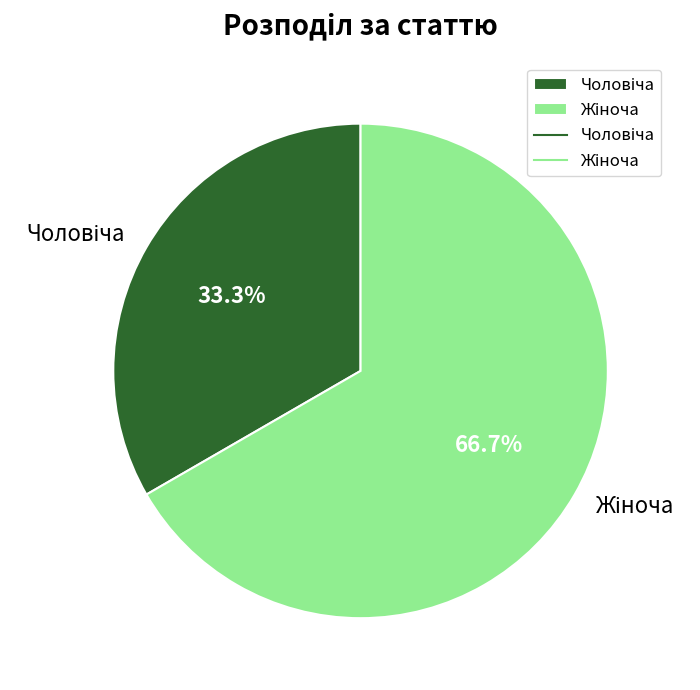

Is there any slice that represents more than half of the pie?

Yes